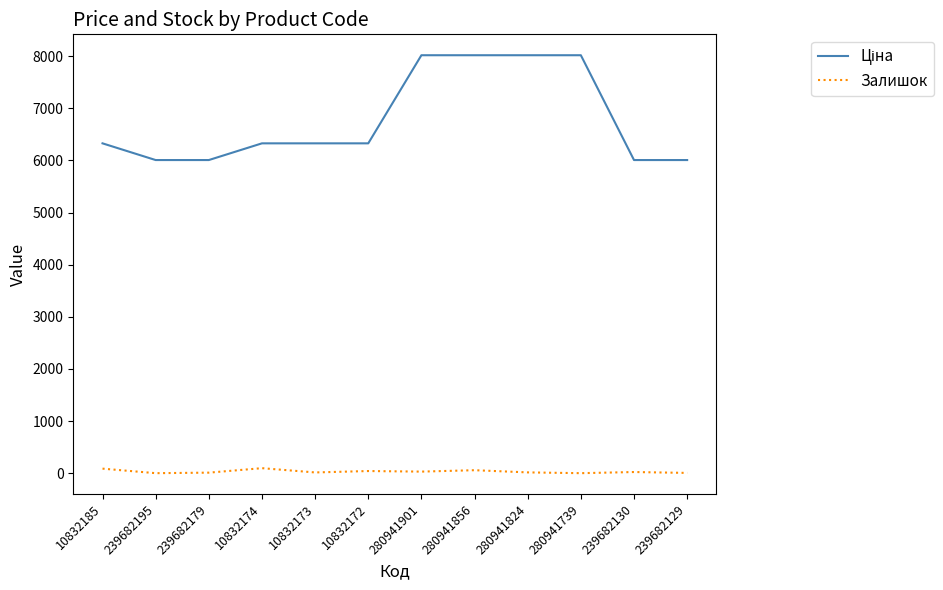

What is the highest value of the Залишок series?

96.0